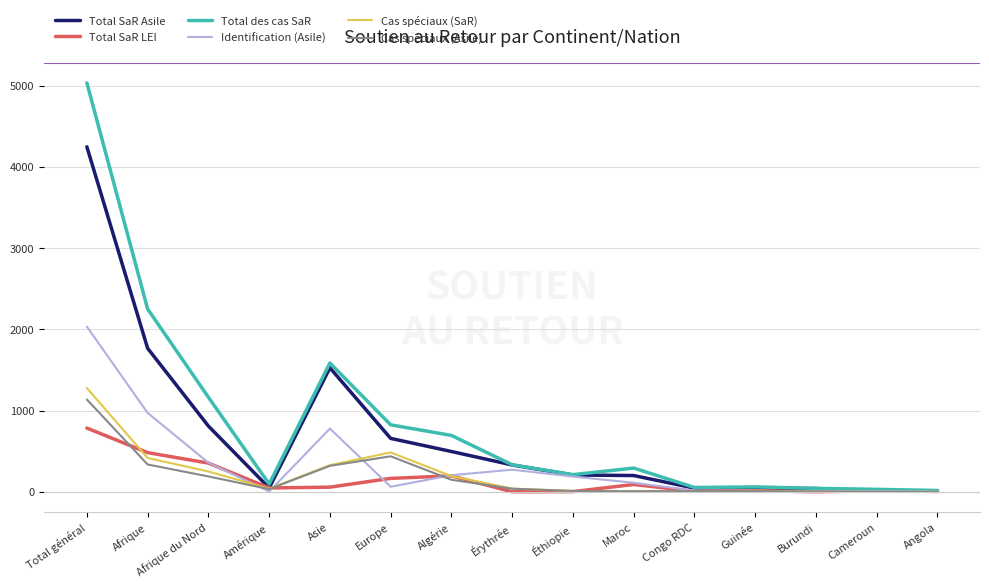

Is it true that Total des cas SaR equals 1601 at Afrique du Nord?

False